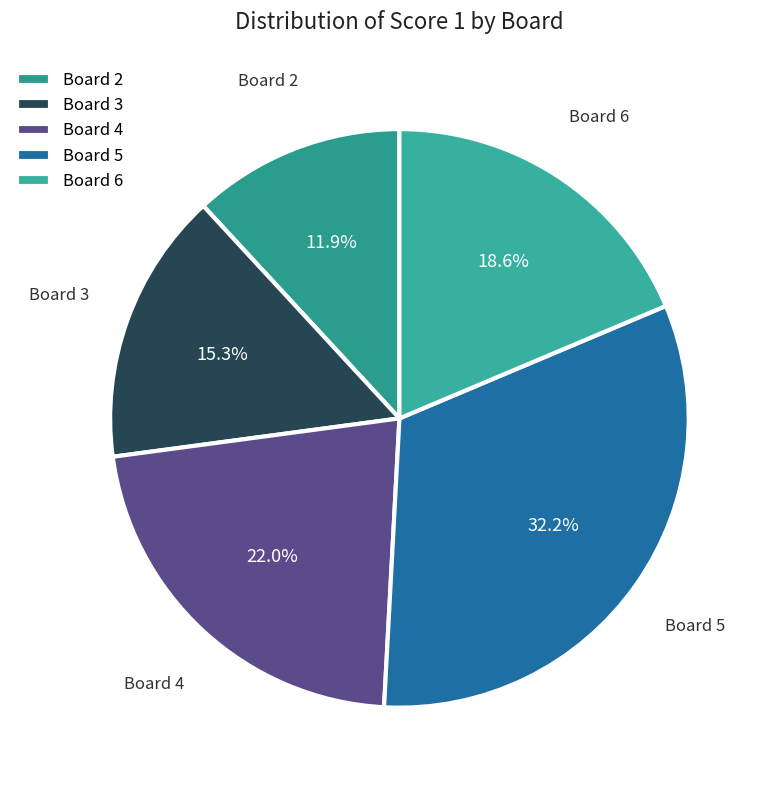

What percentage do Board 4 and Board 5 together represent?

54.2%